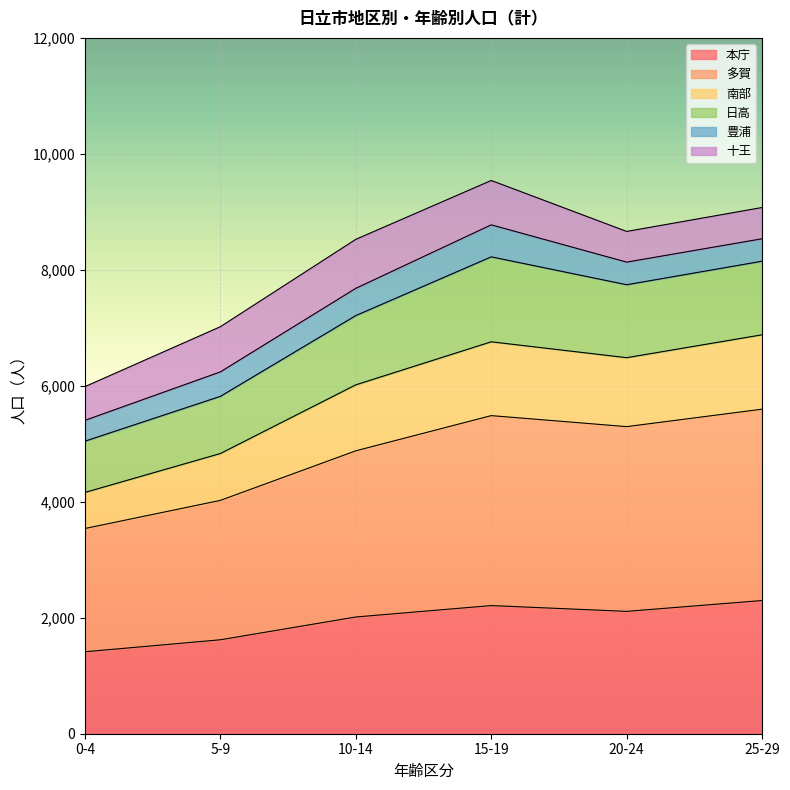

Which has a higher value, 5-9 or 10-14?

10-14